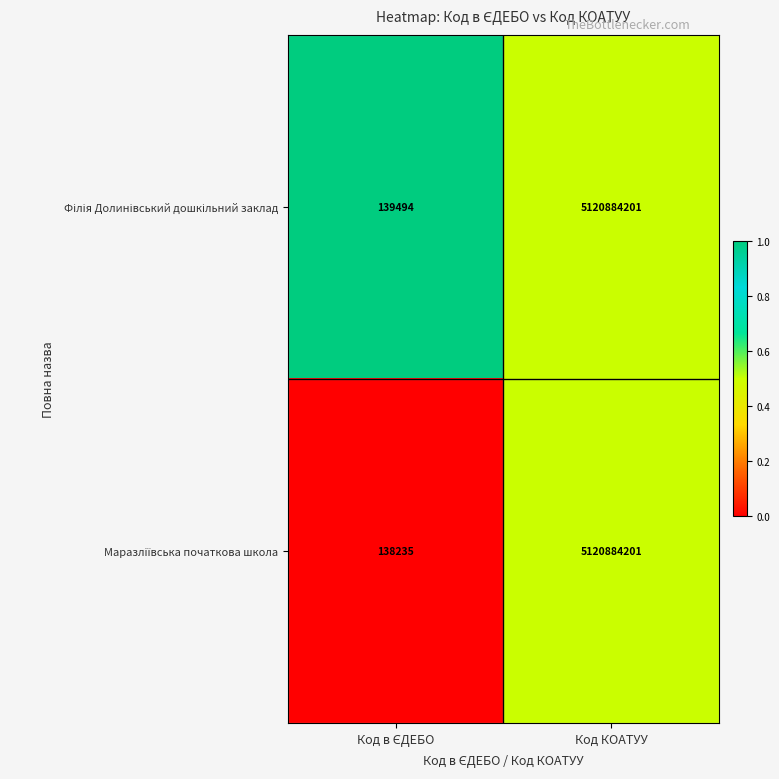

At which category is the sum across all series the highest?

Код КОАТУУ